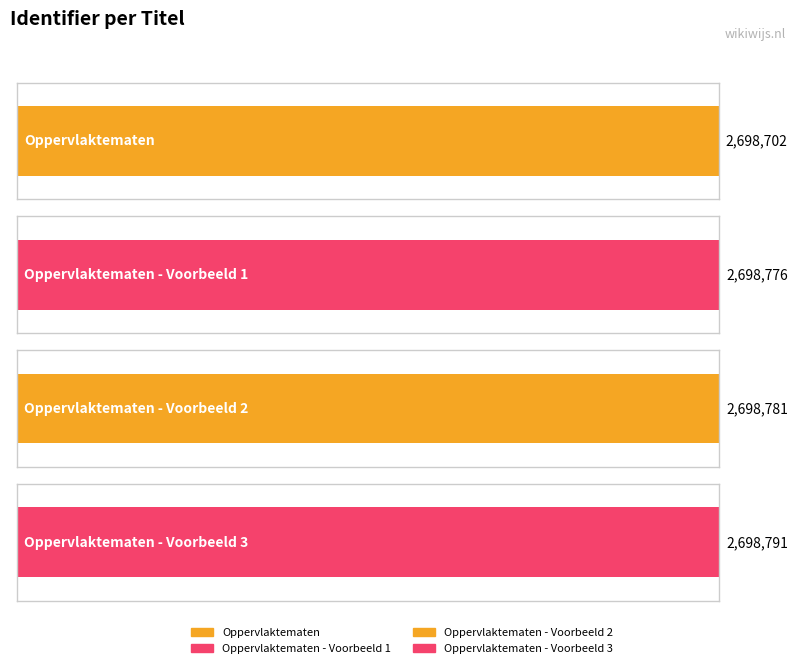

Count the number of values greater than 2698781.

1